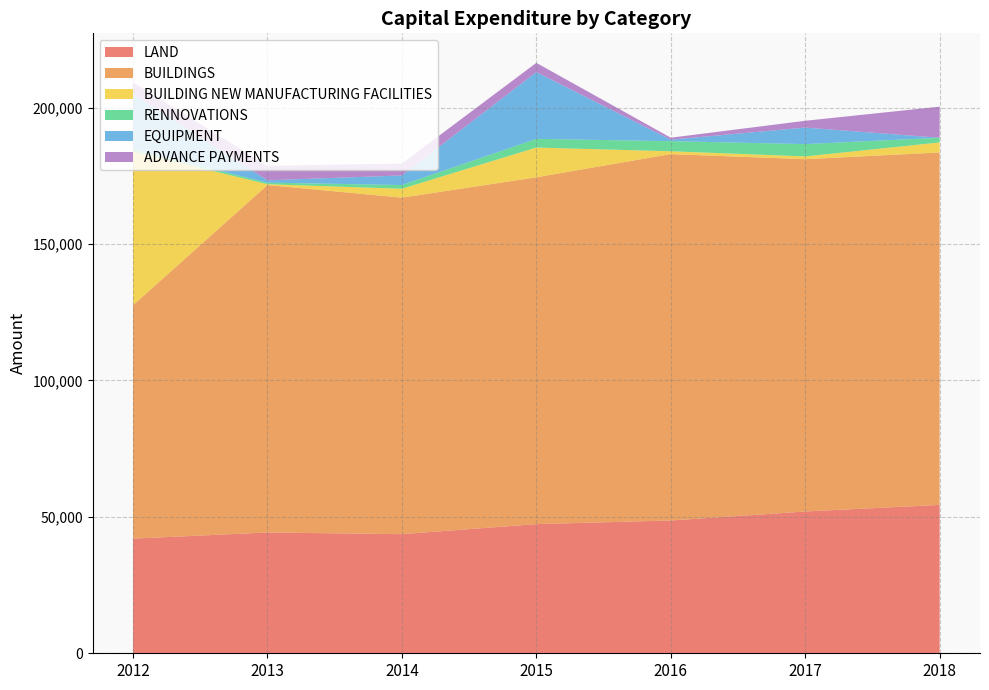

Reading left to right, list all the values displayed in this chart.

LAND: 2012=42012	2013=44281	2014=43664	2015=47340	2016=48676	2017=51968	2018=54392
BUILDINGS: 2012=85552	2013=127351	2014=123345	2015=127131	2016=134303	2017=129130	2018=129185
BUILDING NEW MANUFACTURING FACILITIES: 2012=56353	2013=295	2014=3256	2015=10898	2016=1029	2017=1022	2018=3670
RENNOVATIONS: 2012=775	2013=588	2014=1368	2015=3186	2016=3694	2017=4517	2018=1717
EQUIPMENT: 2012=20271	2013=846	2014=3514	2015=24487	2016=554	2017=6053	2018=0
ADVANCE PAYMENTS: 2012=4332	2013=5290	2014=4345	2015=3372	2016=723	2017=2493	2018=11397